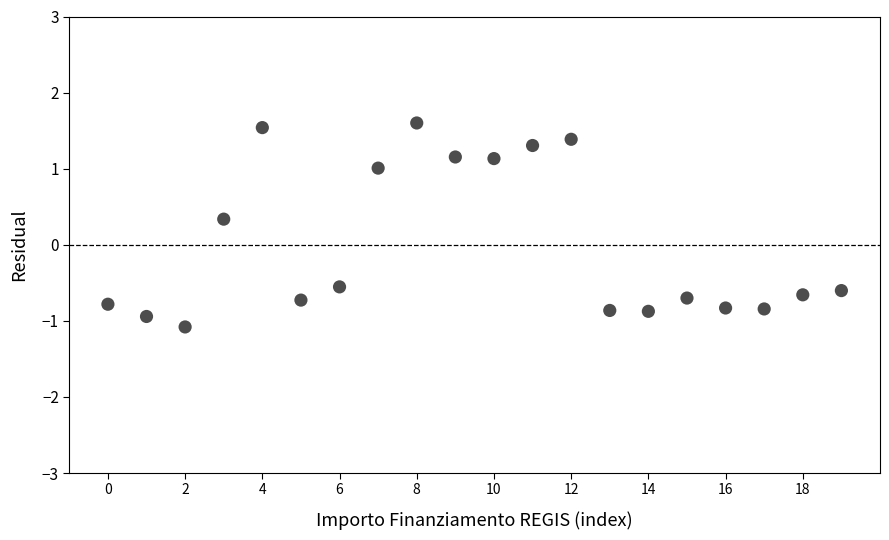

What Y value in the scatter plot is closest to 0?

0.3